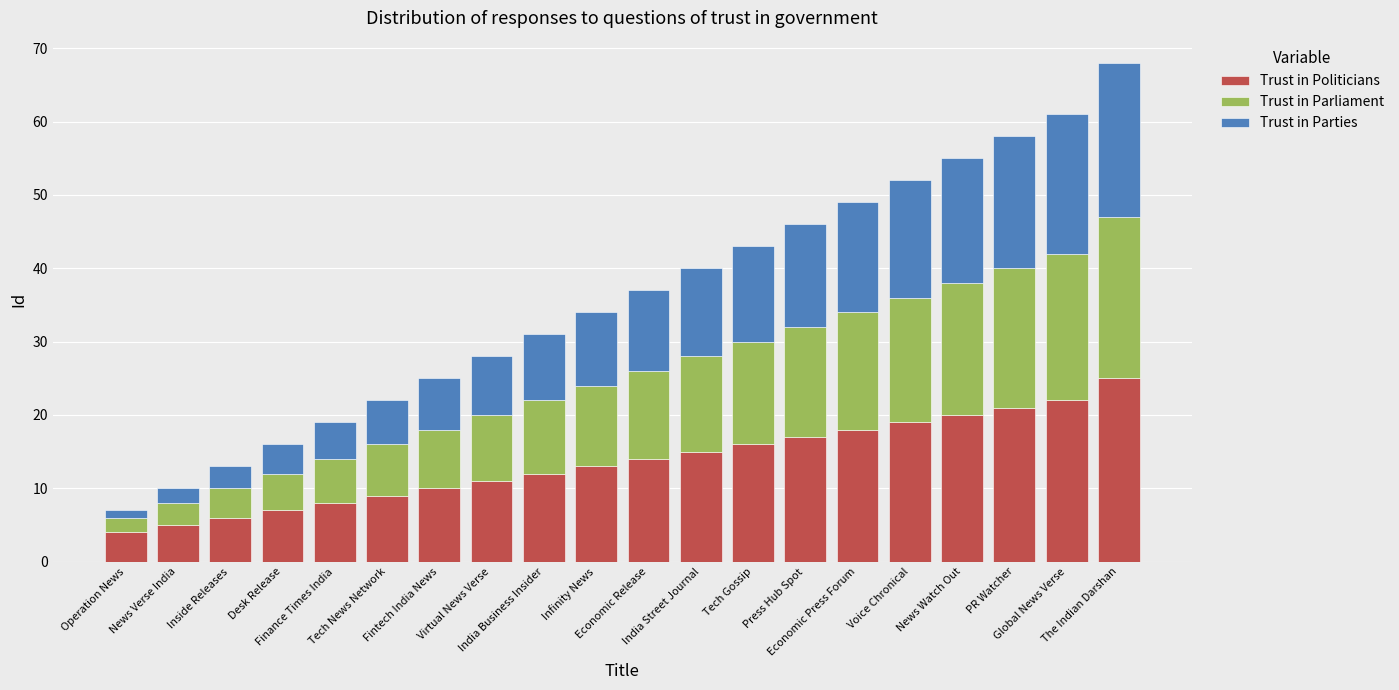

What is the maximum value for Trust in Politicians?

25